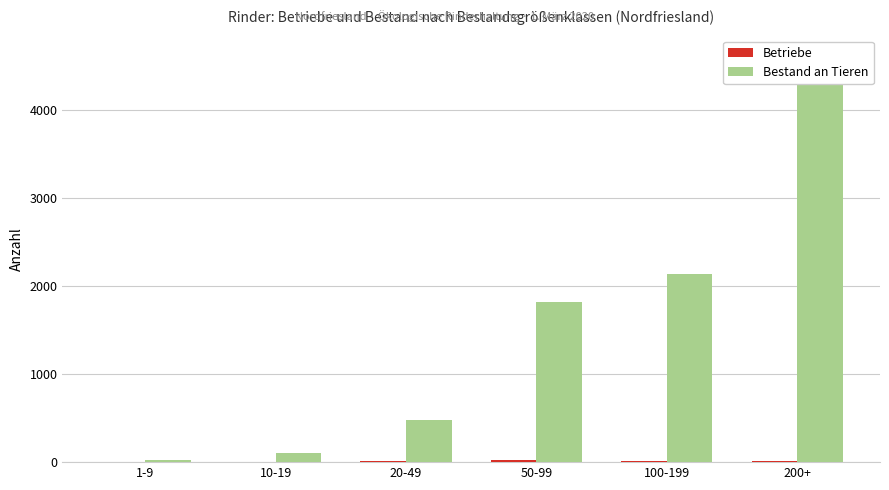

Reading left to right, what are all the values shown in this chart?

Betriebe: 4	7	15	26	15	13
Bestand an Tieren: 27	109	480	1823	2133	4614